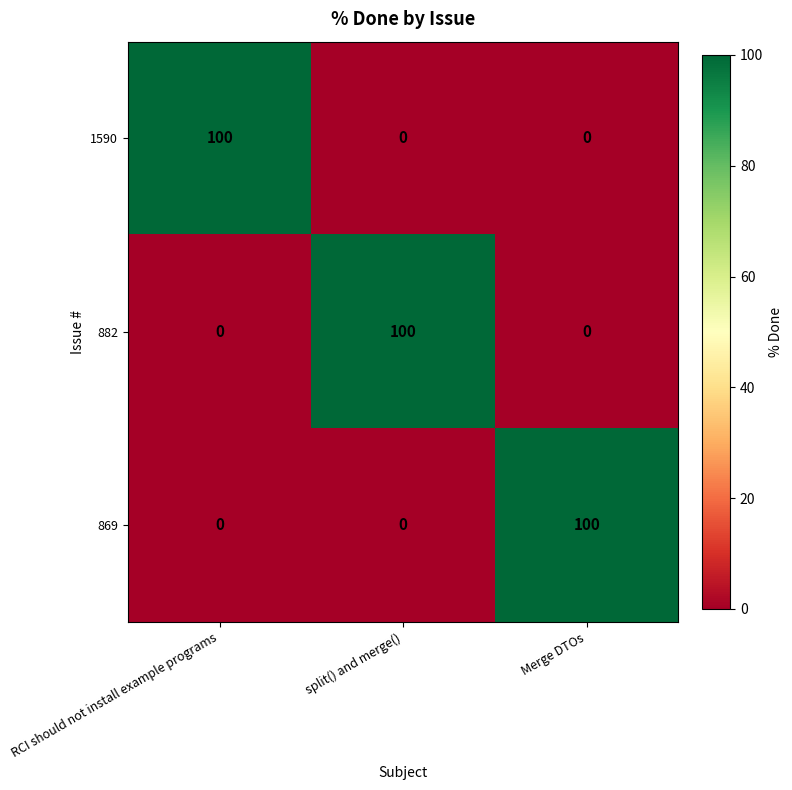

How many values in 1590 are above zero?

1